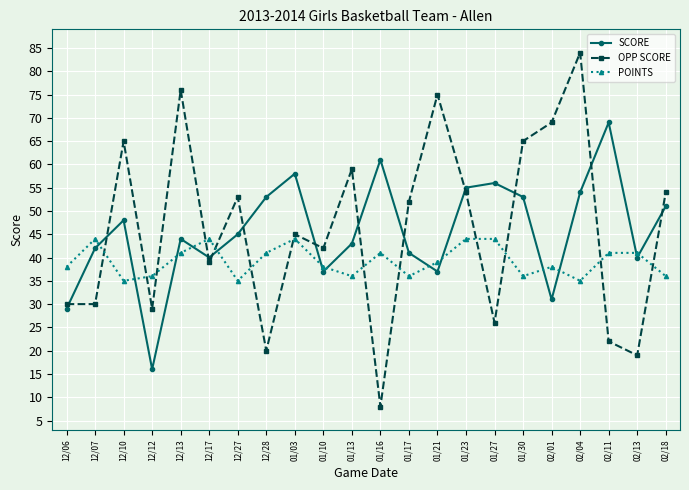

Reading right to left, transcribe all the data shown in this chart.

SCORE: 02/18=51	02/13=40	02/11=69	02/04=54	02/01=31	01/30=53	01/27=56	01/23=55	01/21=37	01/17=41	01/16=61	01/13=43	01/10=37	01/03=58	12/28=53	12/27=45	12/17=40	12/13=44	12/12=16	12/10=48	12/07=42	12/06=29
OPP SCORE: 02/18=54	02/13=19	02/11=22	02/04=84	02/01=69	01/30=65	01/27=26	01/23=54	01/21=75	01/17=52	01/16=8	01/13=59	01/10=42	01/03=45	12/28=20	12/27=53	12/17=39	12/13=76	12/12=29	12/10=65	12/07=30	12/06=30
POINTS: 02/18=36	02/13=41	02/11=41	02/04=35	02/01=38	01/30=36	01/27=44	01/23=44	01/21=39	01/17=36	01/16=41	01/13=36	01/10=38	01/03=44	12/28=41	12/27=35	12/17=44	12/13=41	12/12=36	12/10=35	12/07=44	12/06=38